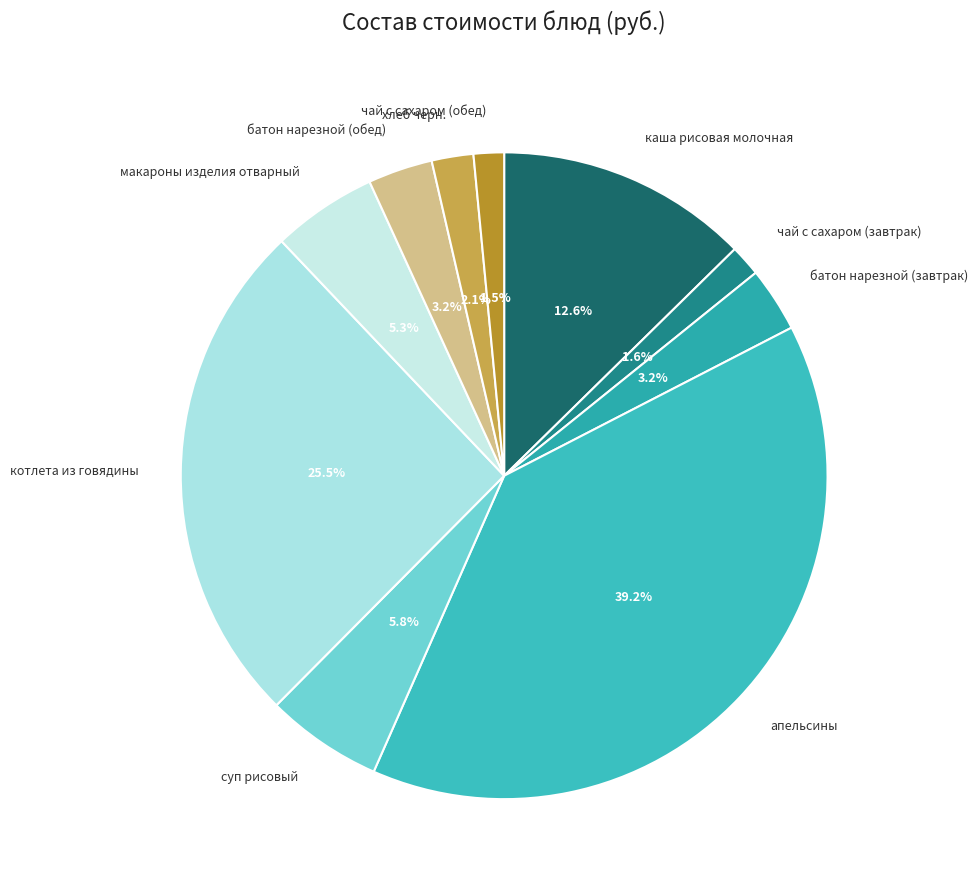

Is апельсины the majority of the pie?

No